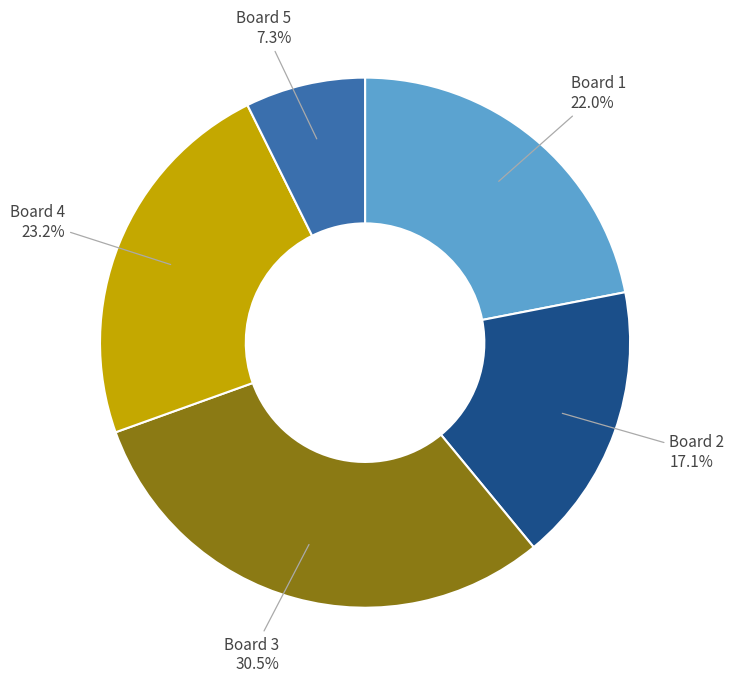

Which slice is the largest?

Board 3